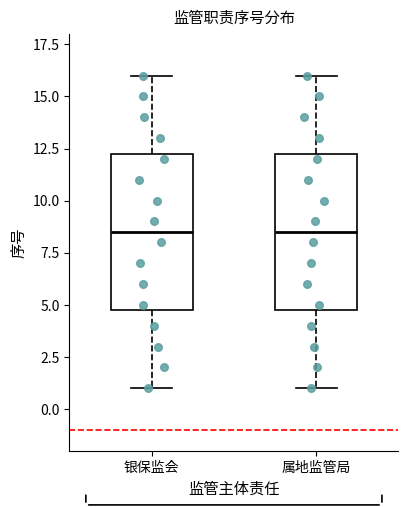

Reading left to right, transcribe this box plot: for each box, give where its median line is, the range the box spans, and where its two whiskers end, as read against the y-axis. The values are not printed on the chart, so give them approximately, as read against the axis.

银保监会: median 8.5, box 5.0 to 12.5, whiskers 1.0 to 16.0
属地监管局: median 8.5, box 5.0 to 12.5, whiskers 1.0 to 16.0